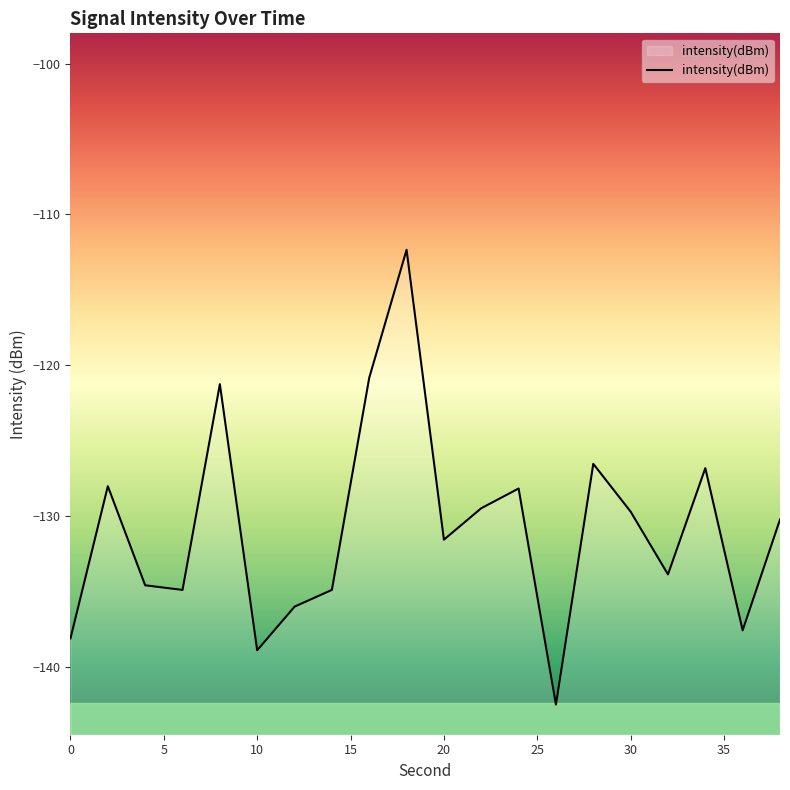

What is the smallest value displayed?

-142.5